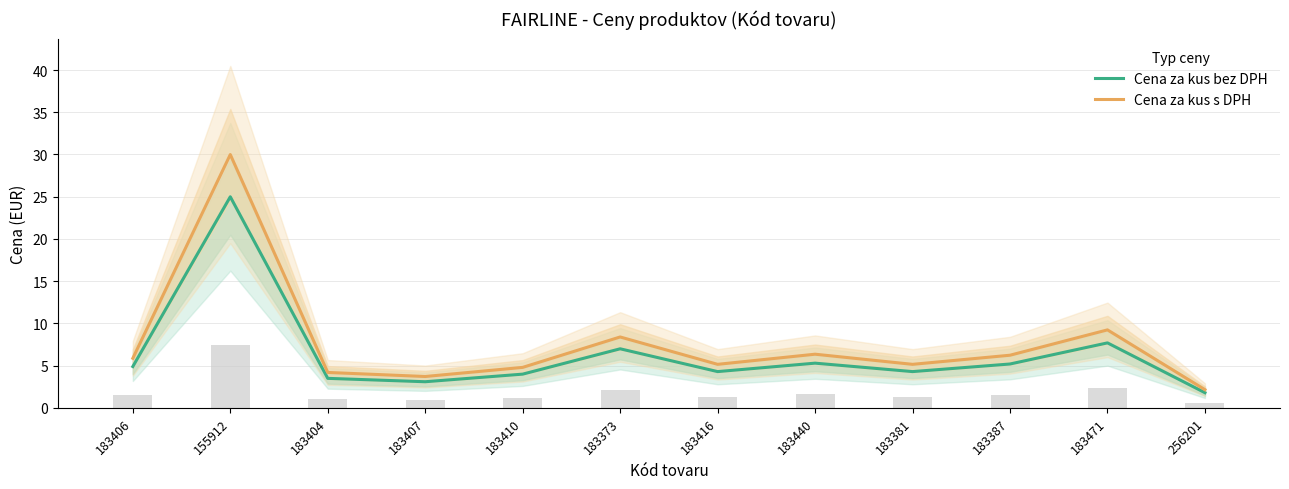

What position from the right is 183407?

9